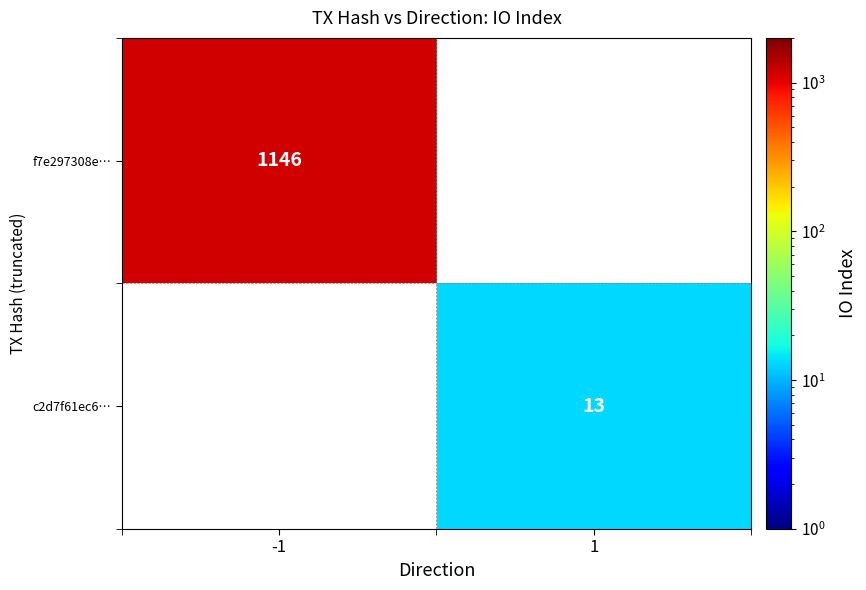

True or false: f7e297308e… has a value of 358 at -1.

False